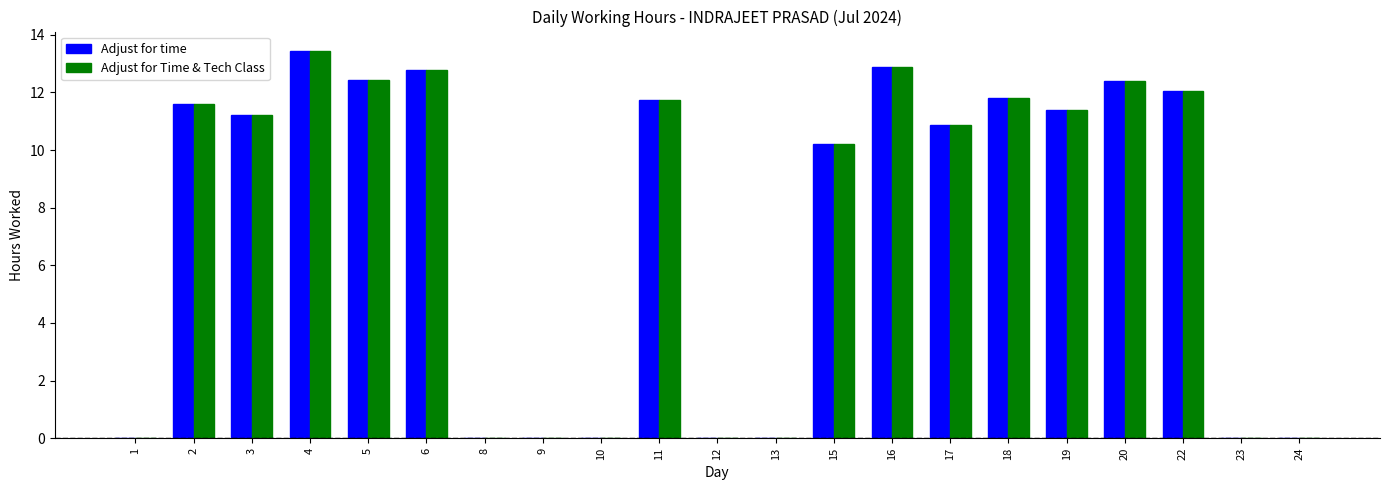

Reading left to right, list all the values displayed in this chart.

Adjust for time: 1=0.0	2=11.6	3=11.2	4=13.4	5=12.4	6=12.8	8=0.0	9=0.0	10=0.0	11=11.7	12=0.0	13=0.0	15=10.2	16=12.9	17=10.9	18=11.8	19=11.4	20=12.4	22=12.1	23=0.0	24=0.0
Adjust for Time & Tech Class: 1=0.0	2=11.6	3=11.2	4=13.4	5=12.4	6=12.8	8=0.0	9=0.0	10=0.0	11=11.7	12=0.0	13=0.0	15=10.2	16=12.9	17=10.9	18=11.8	19=11.4	20=12.4	22=12.1	23=0.0	24=0.0